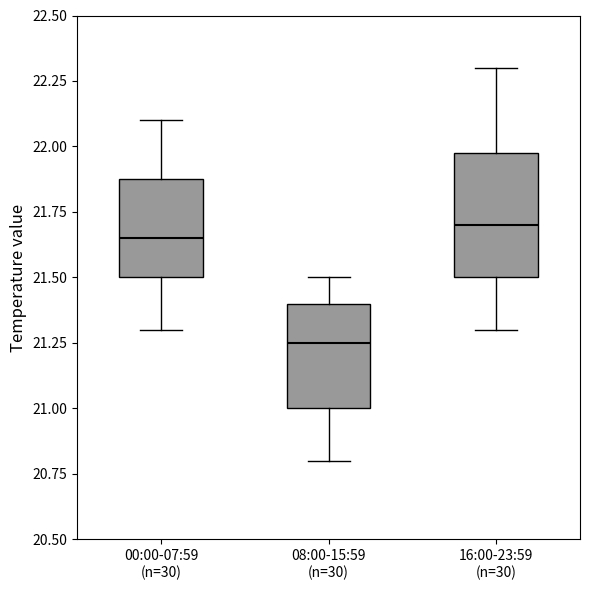

Comparing the boxes themselves (not the whiskers), which one is the tallest?

16:00-23:59 (n=30)